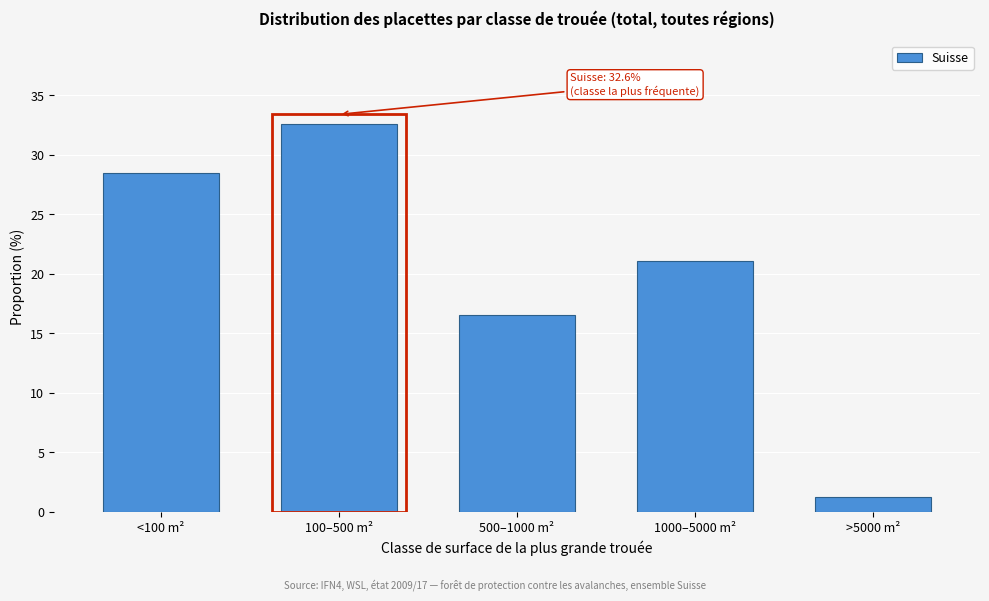

Reading right to left, transcribe all the data shown in this chart.

1.2	21.1	16.5	32.6	28.5